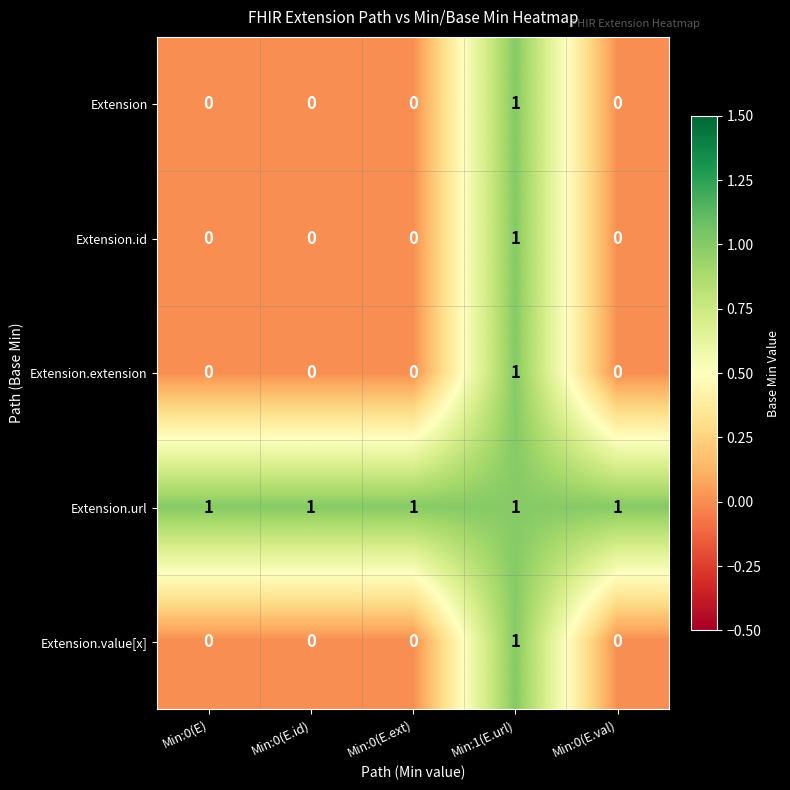

Reading left to right, extract all data points from this chart.

Extension: Min:0(E)=0	Min:0(E.id)=0	Min:0(E.ext)=0	Min:1(E.url)=1	Min:0(E.val)=0
Extension.id: Min:0(E)=0	Min:0(E.id)=0	Min:0(E.ext)=0	Min:1(E.url)=1	Min:0(E.val)=0
Extension.extension: Min:0(E)=0	Min:0(E.id)=0	Min:0(E.ext)=0	Min:1(E.url)=1	Min:0(E.val)=0
Extension.url: Min:0(E)=1	Min:0(E.id)=1	Min:0(E.ext)=1	Min:1(E.url)=1	Min:0(E.val)=1
Extension.value[x]: Min:0(E)=0	Min:0(E.id)=0	Min:0(E.ext)=0	Min:1(E.url)=1	Min:0(E.val)=0